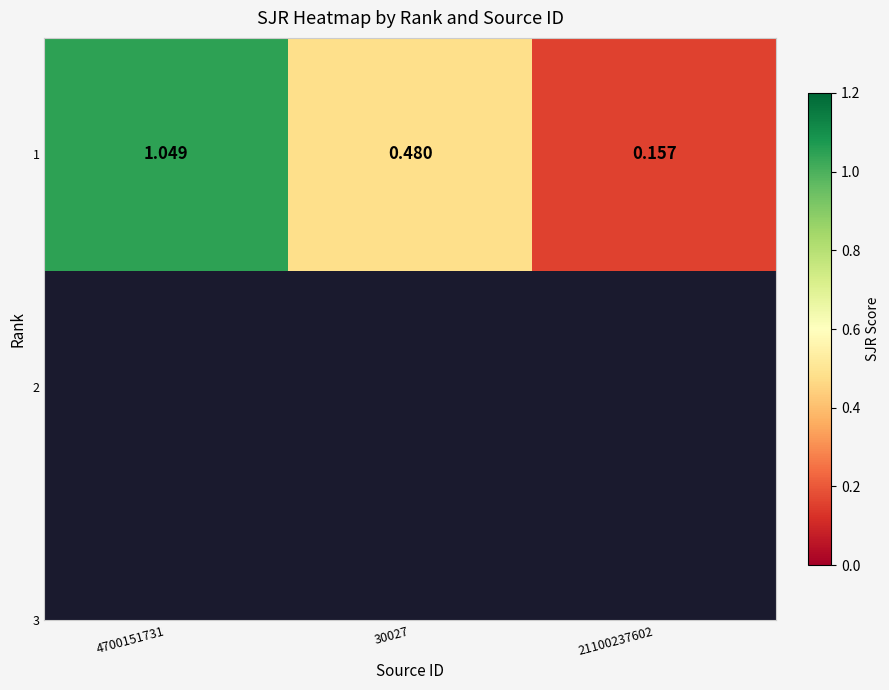

Which has a higher value, 21100237602 or 4700151731?

4700151731